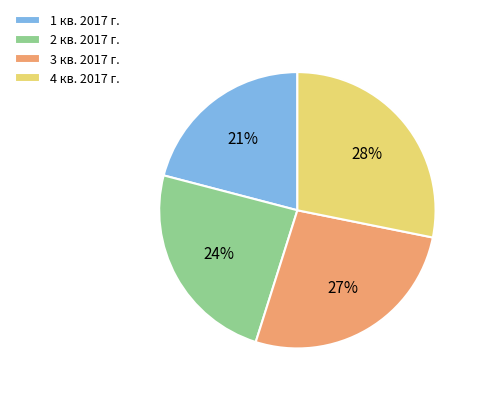

Which has a higher value, 4 кв. 2017 г. or 3 кв. 2017 г.?

4 кв. 2017 г.